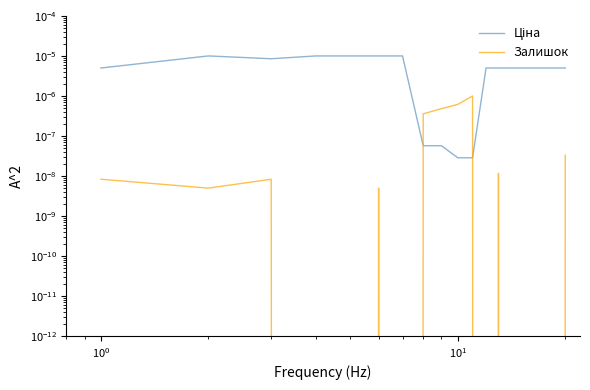

Rank the series by their average value, from lowest to highest.

Залишок, Ціна